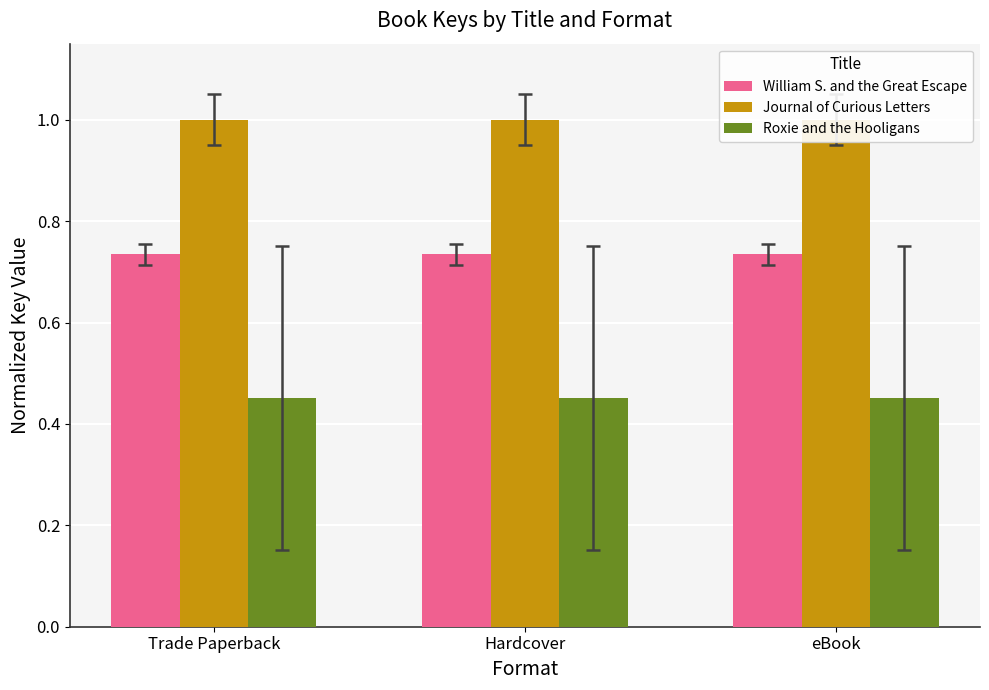

What is the label of the 1st bar from the right?

eBook